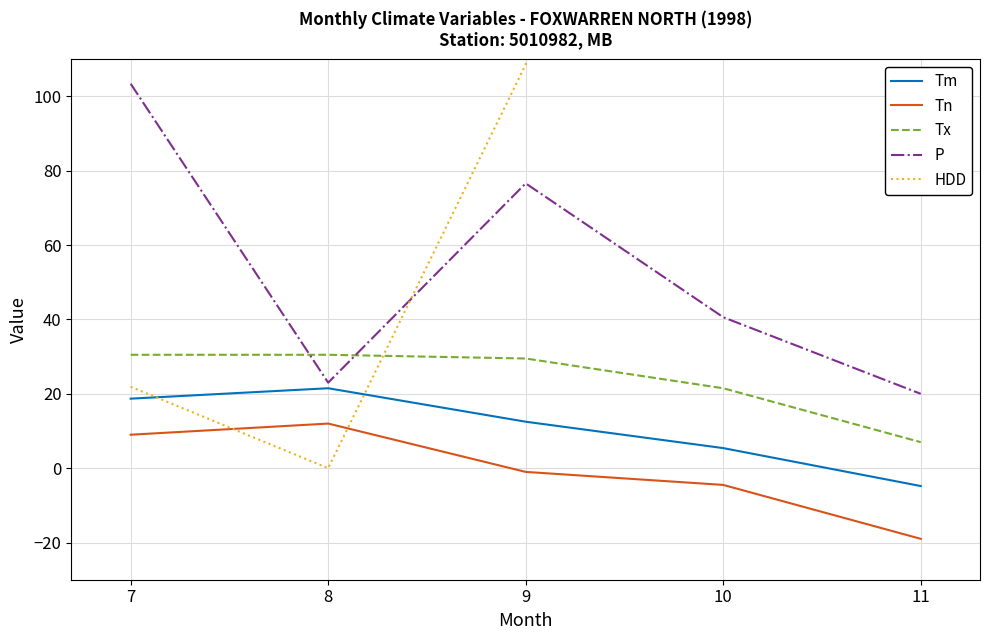

Which label corresponds to the smallest value in the chart?

11